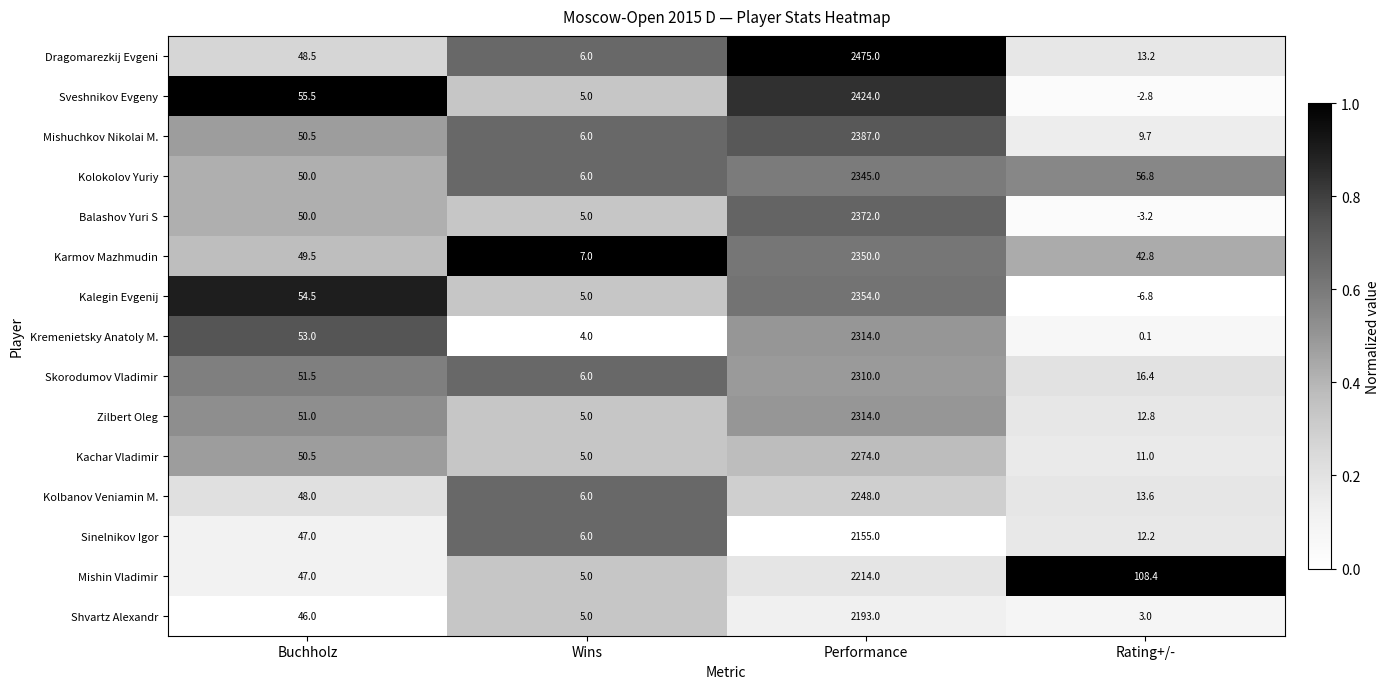

Rank the categories by Shvartz Alexandr value from lowest to highest.

Rating+/-, Wins, Buchholz, Performance